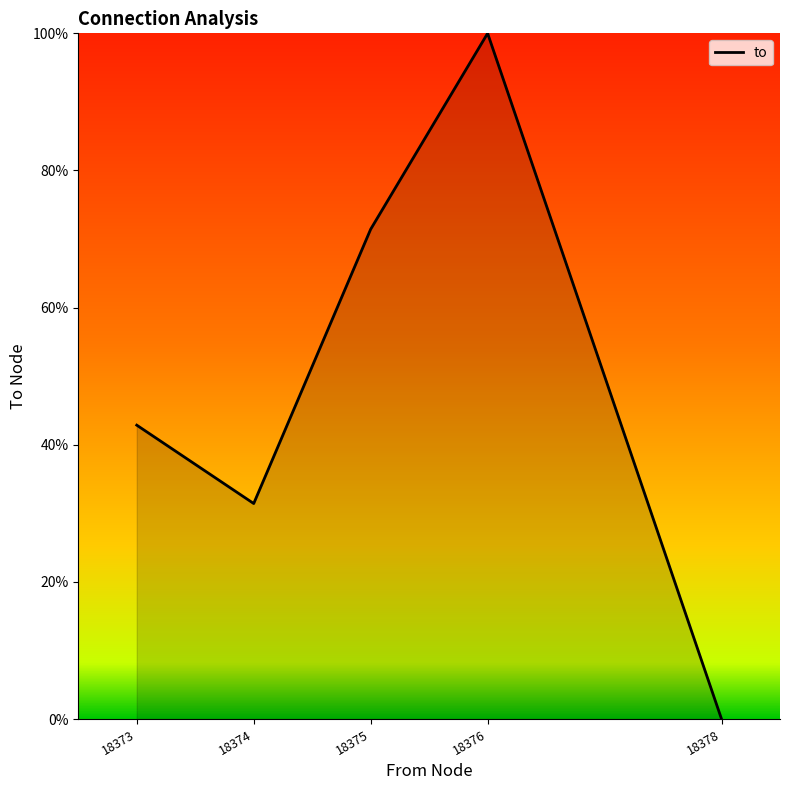

What is the change in value from 18373 to 18376?

+57.1